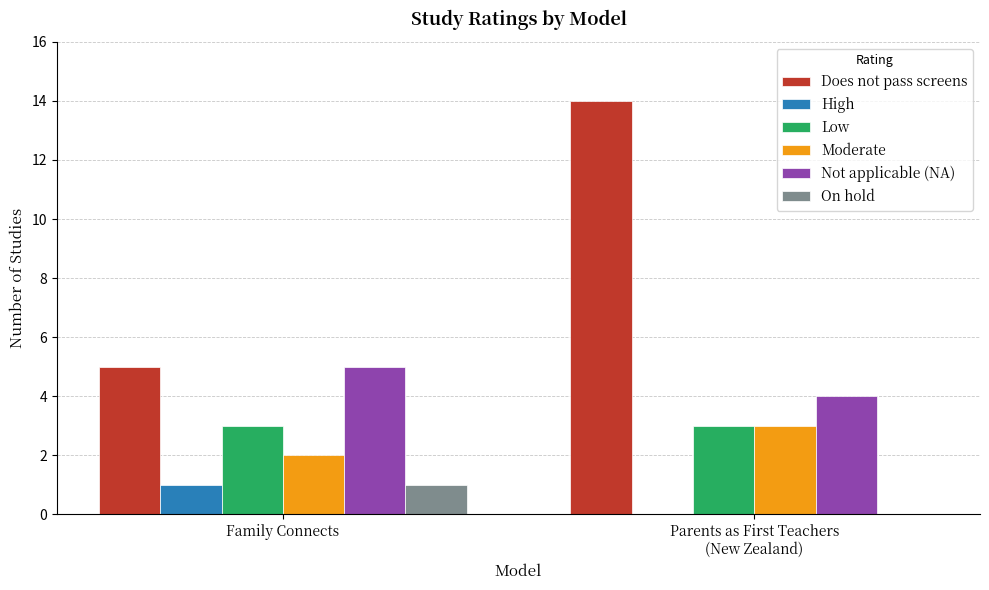

What is the greatest value displayed?

14